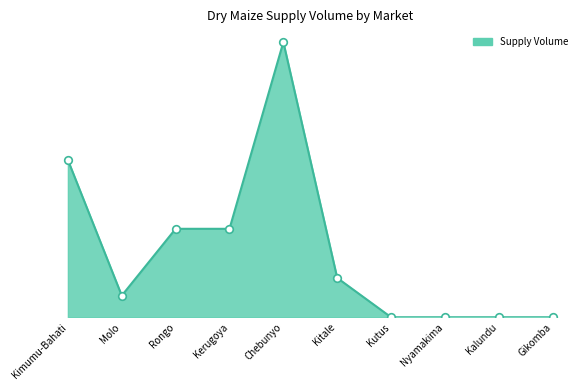

What is the ratio of the value at Molo to the value at Kitale?

0.6